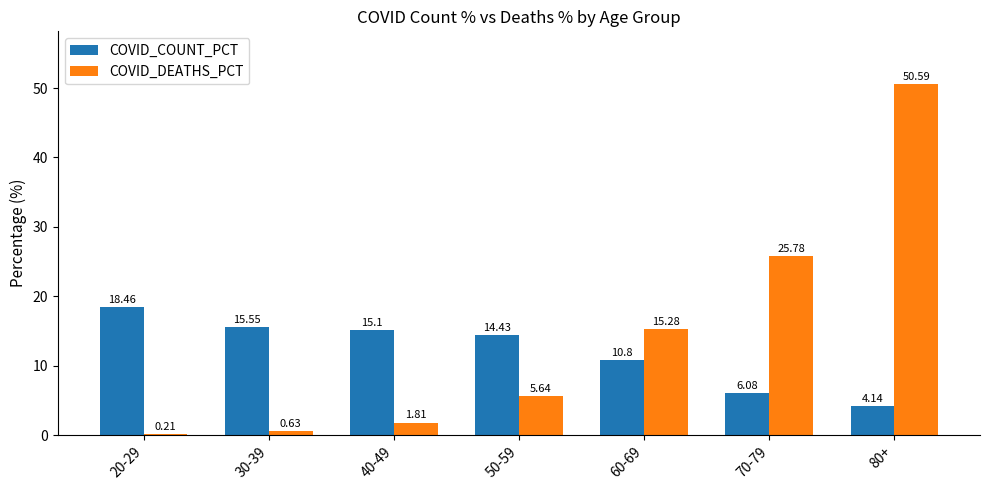

What is the difference between the COVID_DEATHS_PCT values at 20-29 and 40-49?

1.6